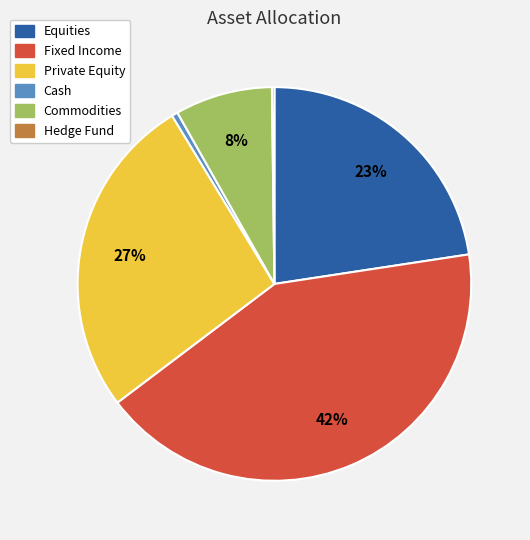

Does Private Equity account for over 50% of the chart?

No